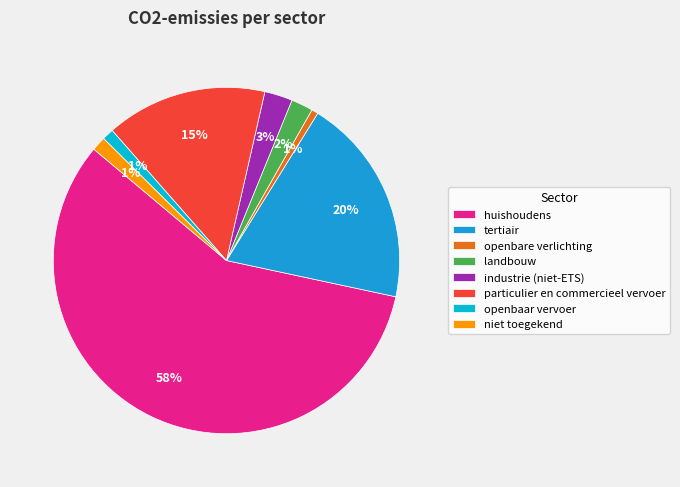

Which slice represents more than half of the pie?

huishoudens